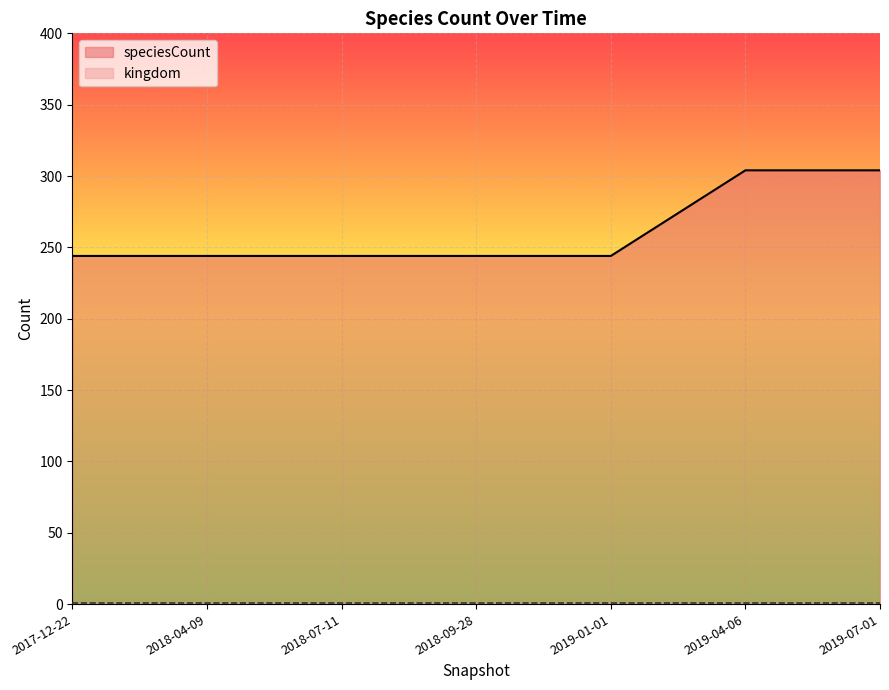

The kingdom series shows 0 at 2017-12-22. True or false?

False